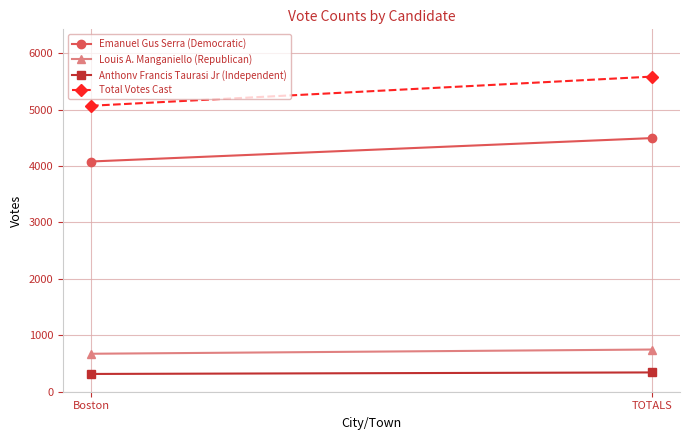

What is the difference between the Total Votes Cast values at Boston and TOTALS?

517